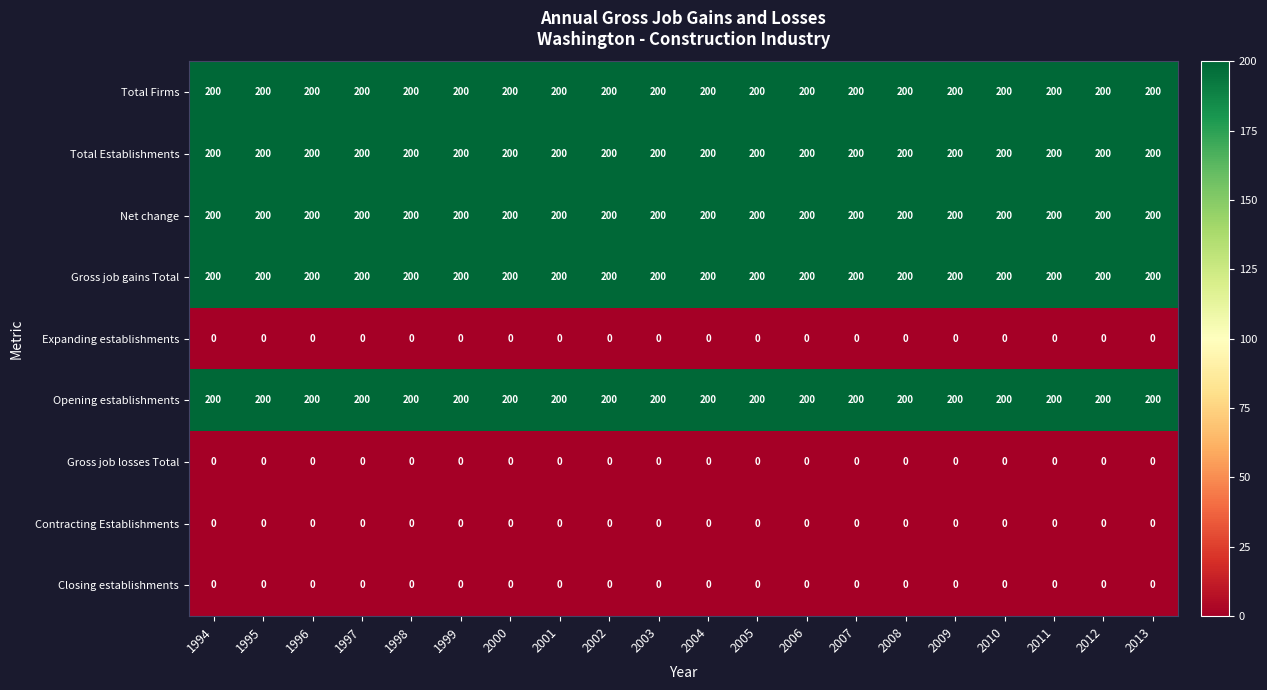

What is the difference between the highest and lowest values at 2008?

200